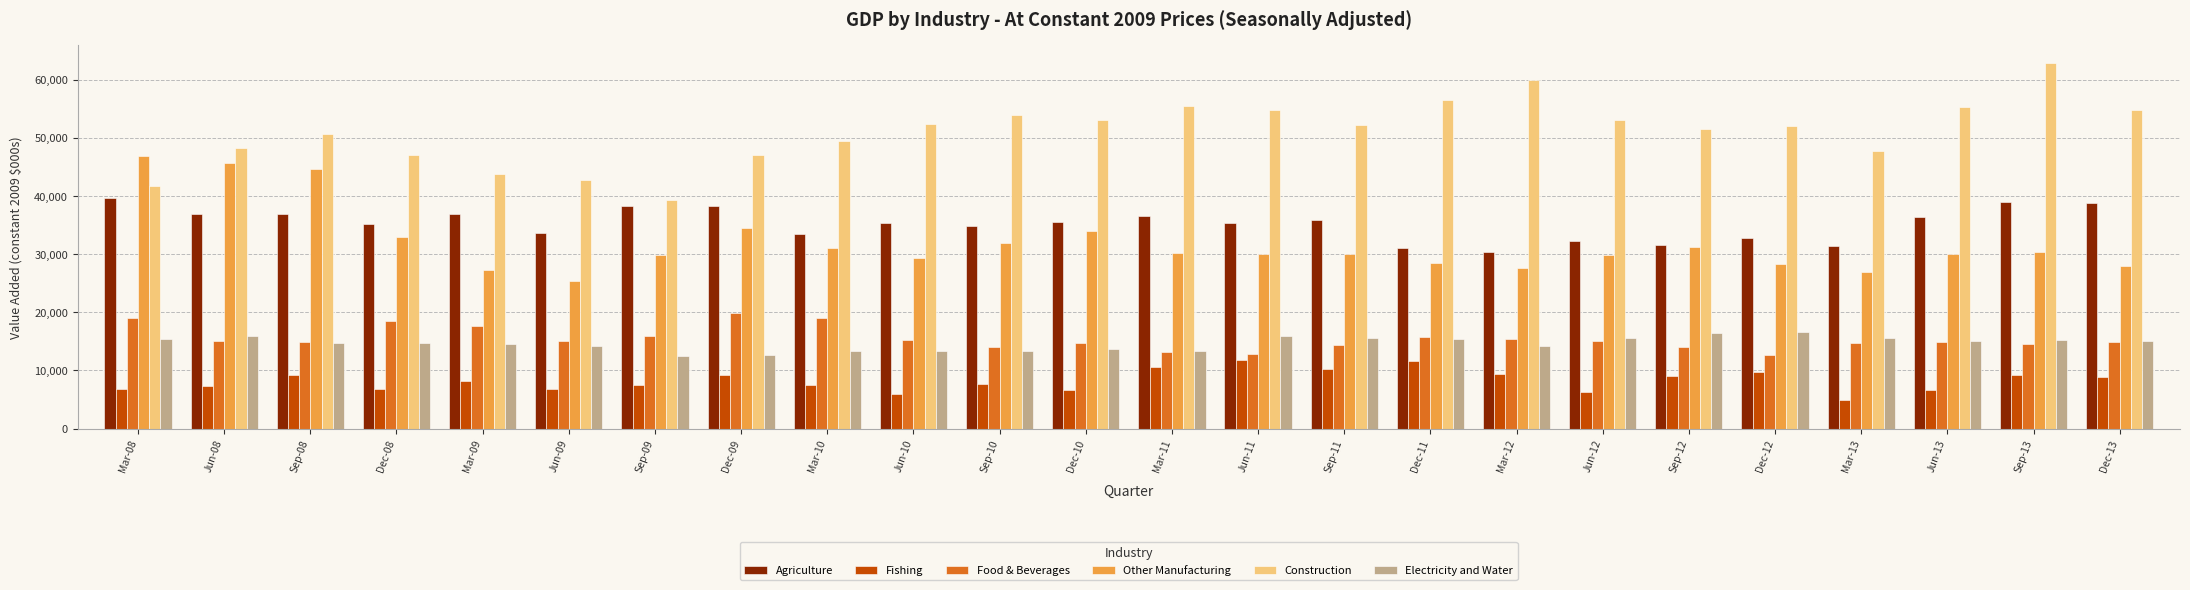

What is the sum of all Construction values?

1225333.7